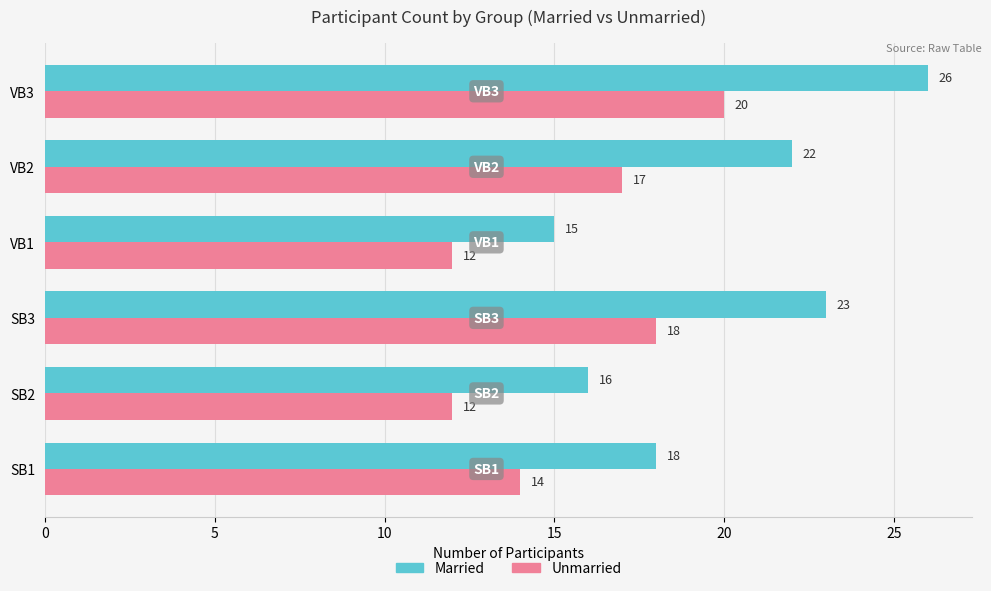

Count the number of categories in the chart.

6